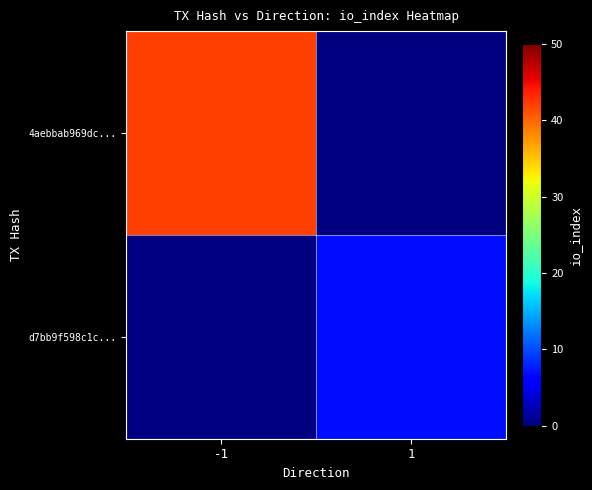

Rank the categories by d7bb9f598c1c... value from lowest to highest.

-1, 1